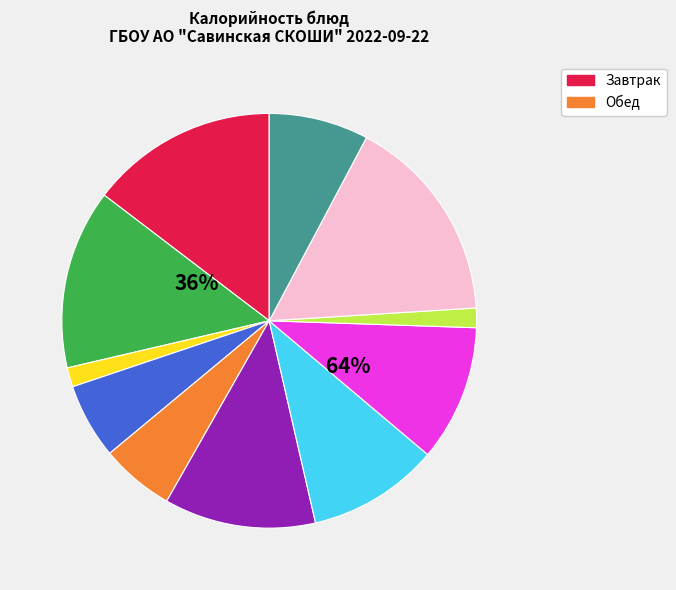

What is the smallest slice in the pie chart?

ФРУКТЫ СВЕЖИЕ